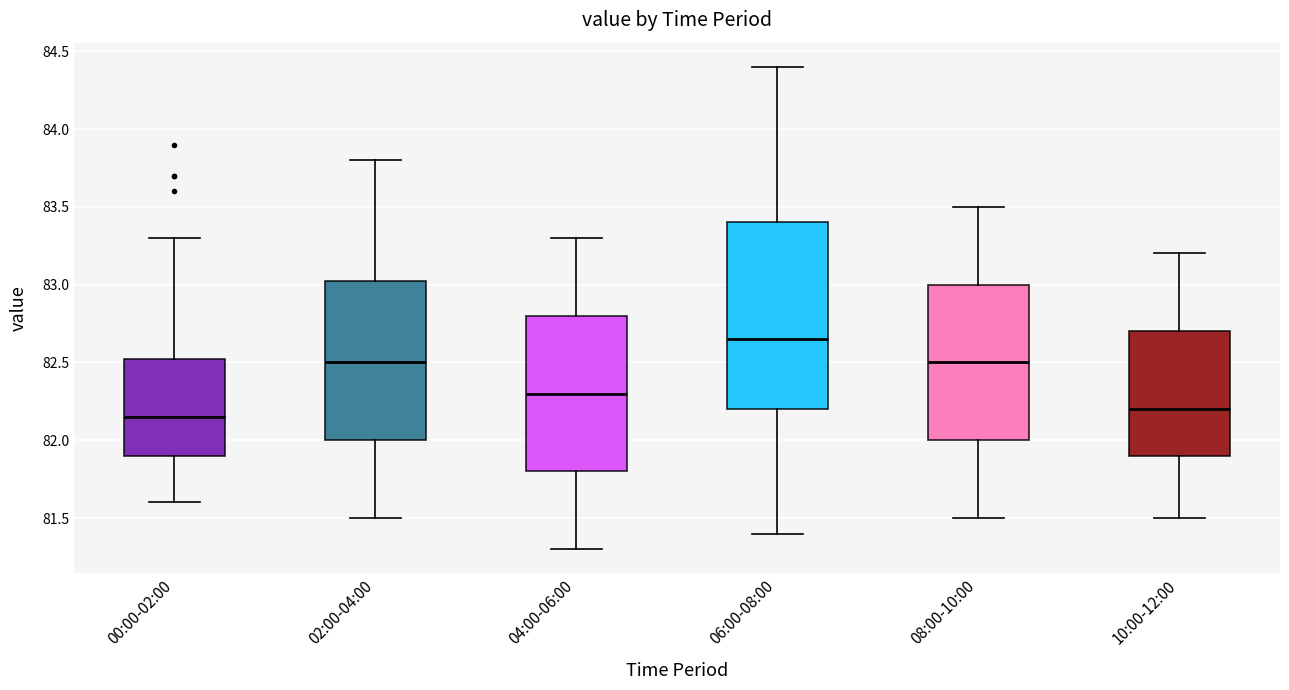

Reading left to right, read every box against the y-axis: the position of its median line, the range the box covers, and the ends of its whiskers. The values are not printed on the chart, so give them approximately, as read against the axis.

00:00-02:00: median 82.15, box 81.90 to 82.55, whiskers 81.60 to 83.30
02:00-04:00: median 82.50, box 82.00 to 83.05, whiskers 81.50 to 83.80
04:00-06:00: median 82.30, box 81.80 to 82.80, whiskers 81.30 to 83.30
06:00-08:00: median 82.65, box 82.20 to 83.40, whiskers 81.40 to 84.40
08:00-10:00: median 82.50, box 82.00 to 83.00, whiskers 81.50 to 83.50
10:00-12:00: median 82.20, box 81.90 to 82.70, whiskers 81.50 to 83.20